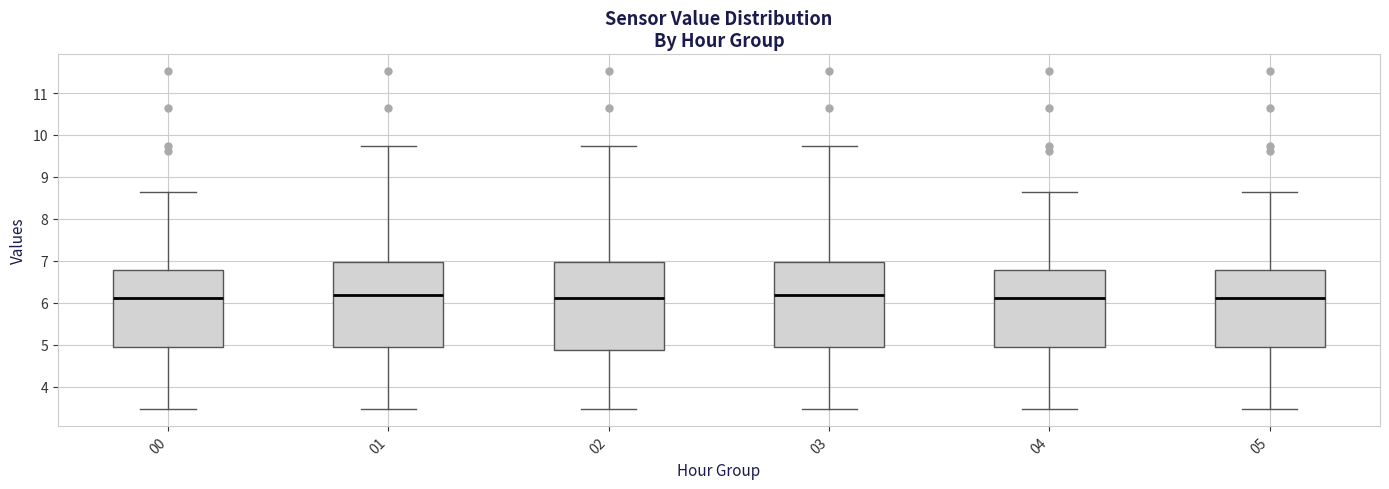

Reading left to right, read every box against the y-axis: the position of its median line, the range the box covers, and the ends of its whiskers. The values are not printed on the chart, so give them approximately, as read against the axis.

00: median 6.1, box 5.0 to 6.8, whiskers 3.5 to 8.7
01: median 6.2, box 5.0 to 7.0, whiskers 3.5 to 9.7
02: median 6.1, box 4.9 to 7.0, whiskers 3.5 to 9.7
03: median 6.2, box 5.0 to 7.0, whiskers 3.5 to 9.7
04: median 6.1, box 5.0 to 6.8, whiskers 3.5 to 8.7
05: median 6.1, box 5.0 to 6.8, whiskers 3.5 to 8.7